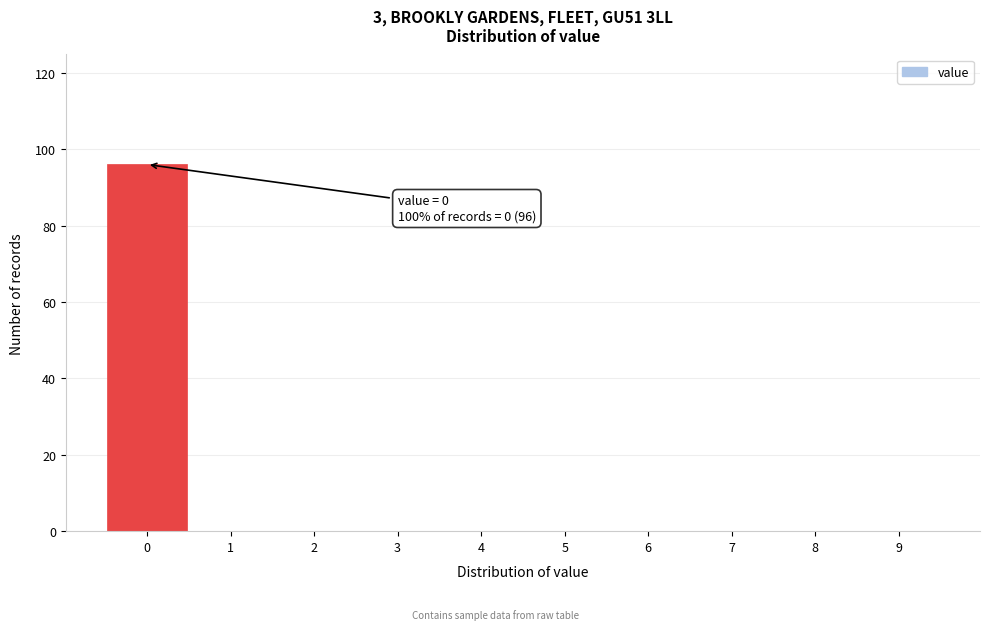

Which range on the x-axis has the tallest bar?

-0.5 to 0.5